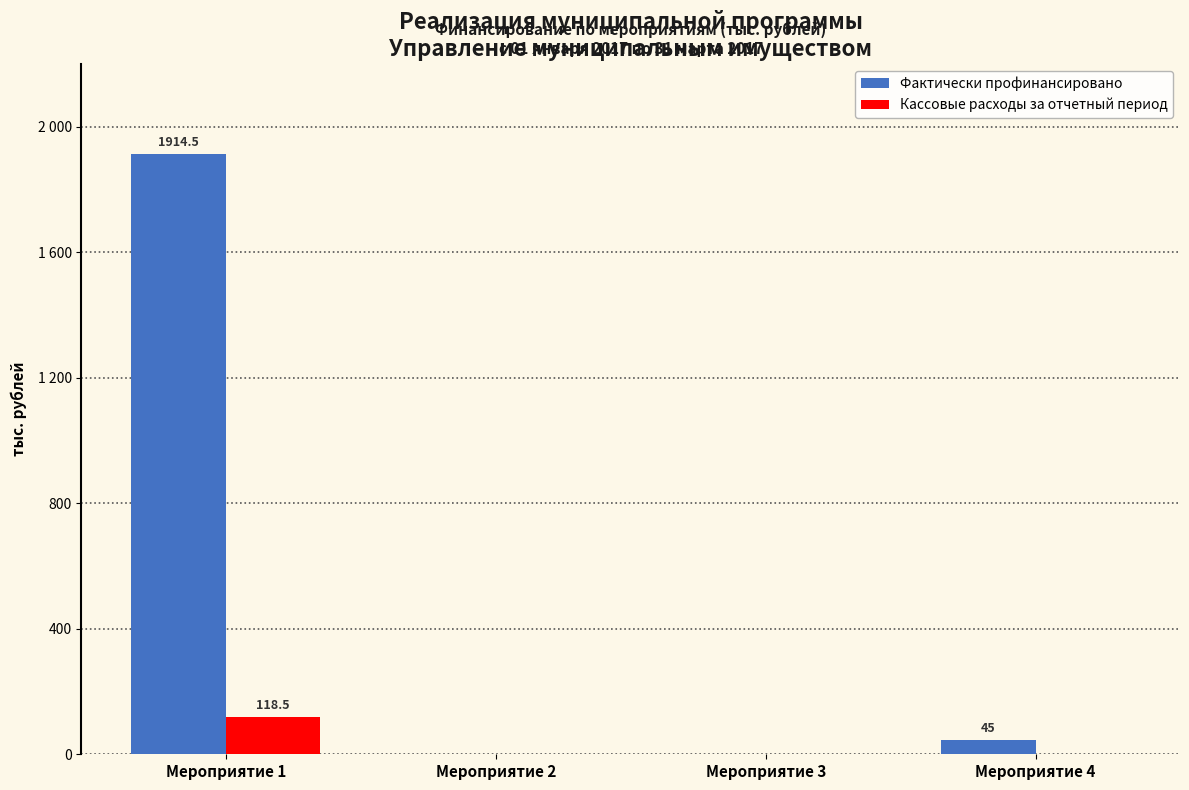

What are all the series names shown in the legend?

Фактически профинансировано, Кассовые расходы за отчетный период